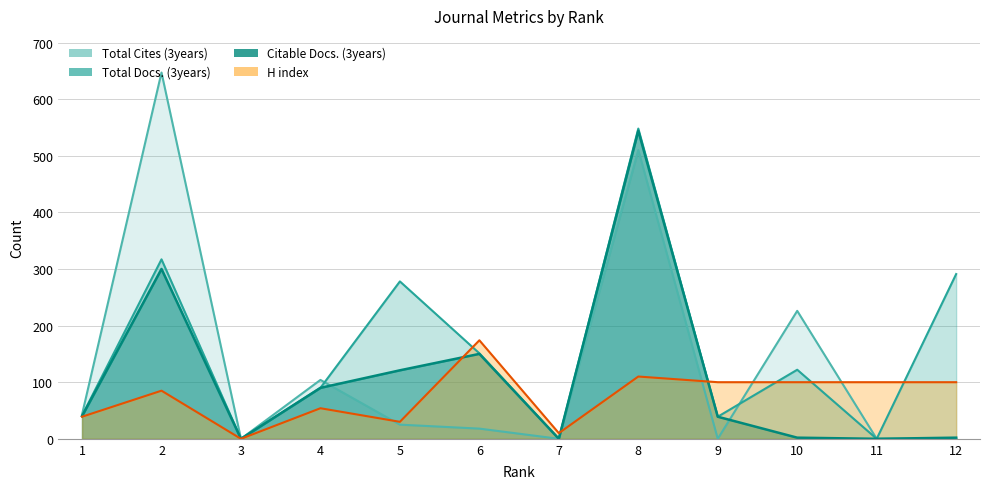

Where do H index and Total Cites (3years) first cross each other?

4 and 5